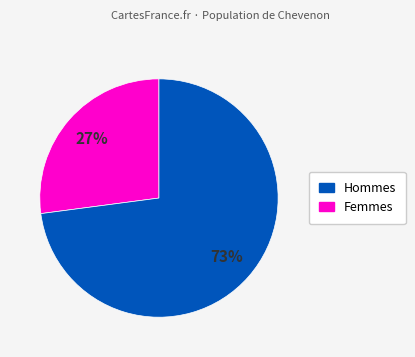

To the nearest percent, what is the average slice percentage?

50%